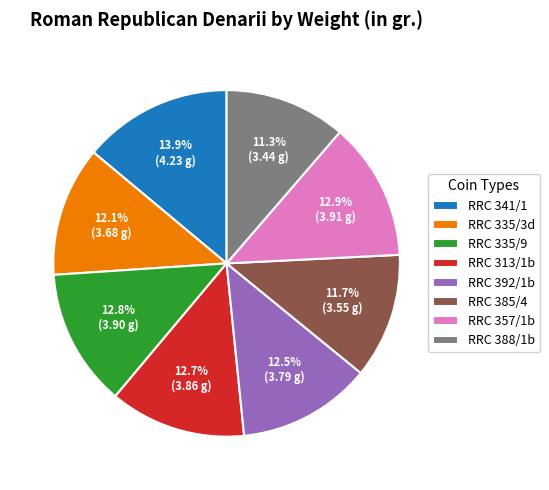

How many segments does this pie chart have?

8